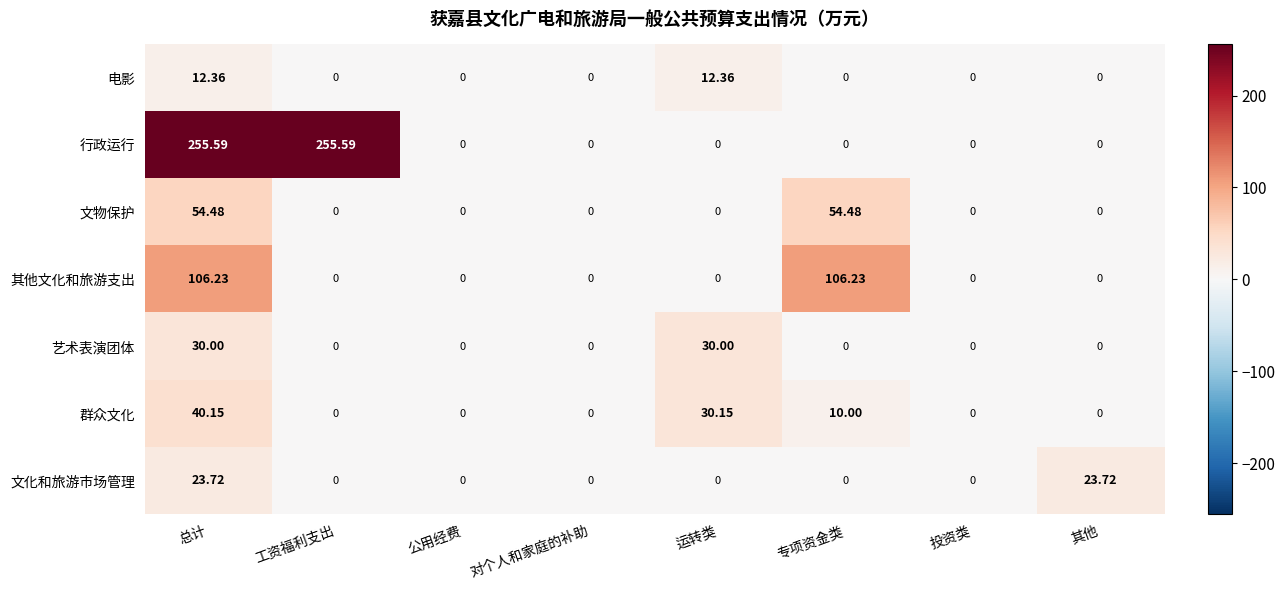

What is the total value across all series at 其他?

23.7